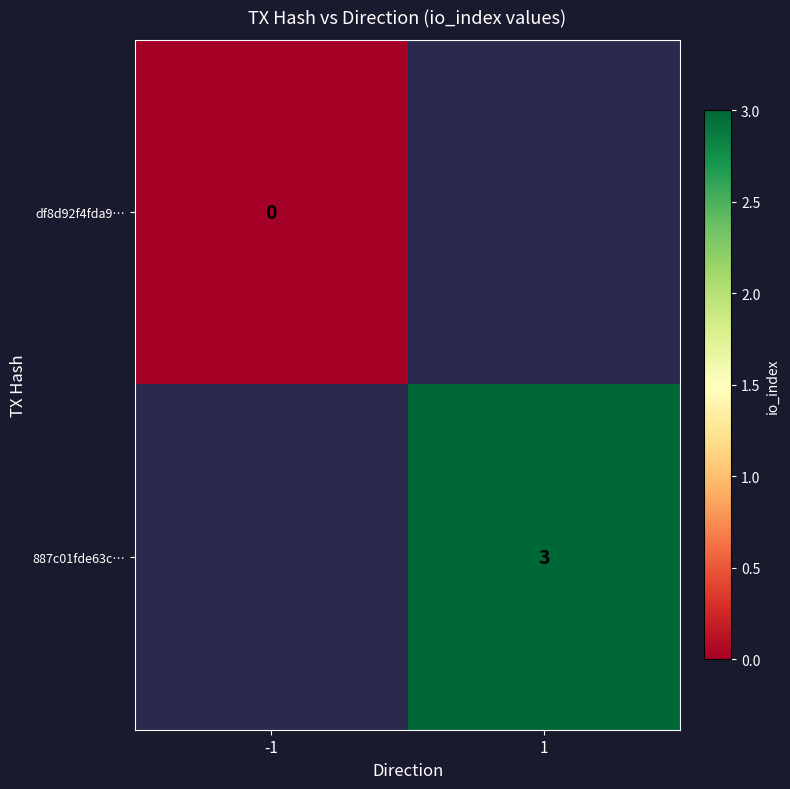

The value of 887c01fde63c… at 1 is 3. True or false?

True